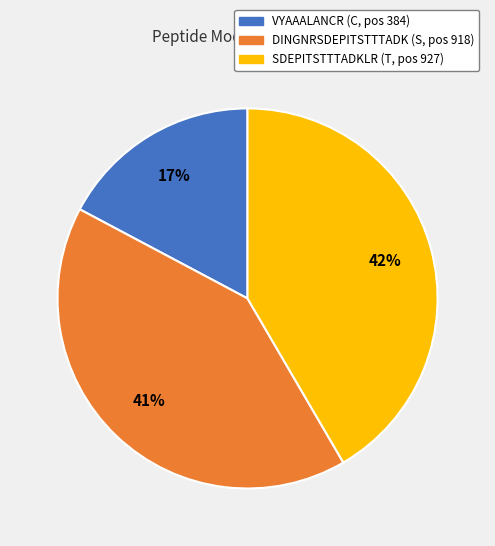

To the nearest percent, what is the average slice percentage?

33%